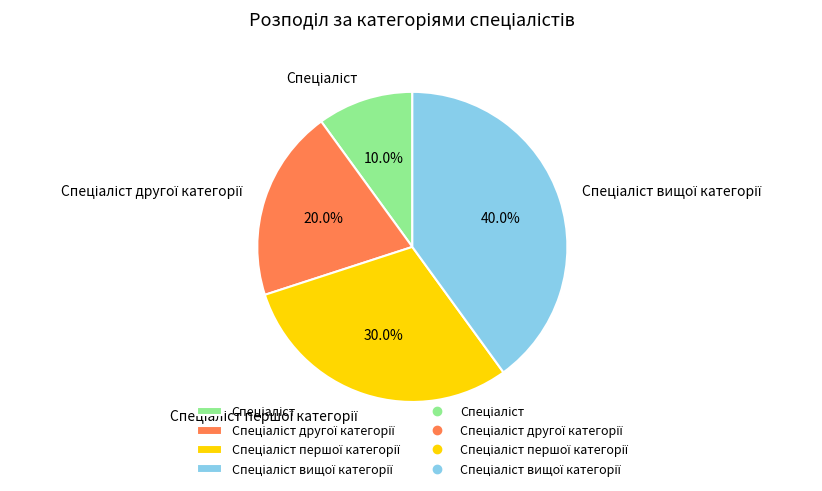

How many segments does this pie chart have?

4